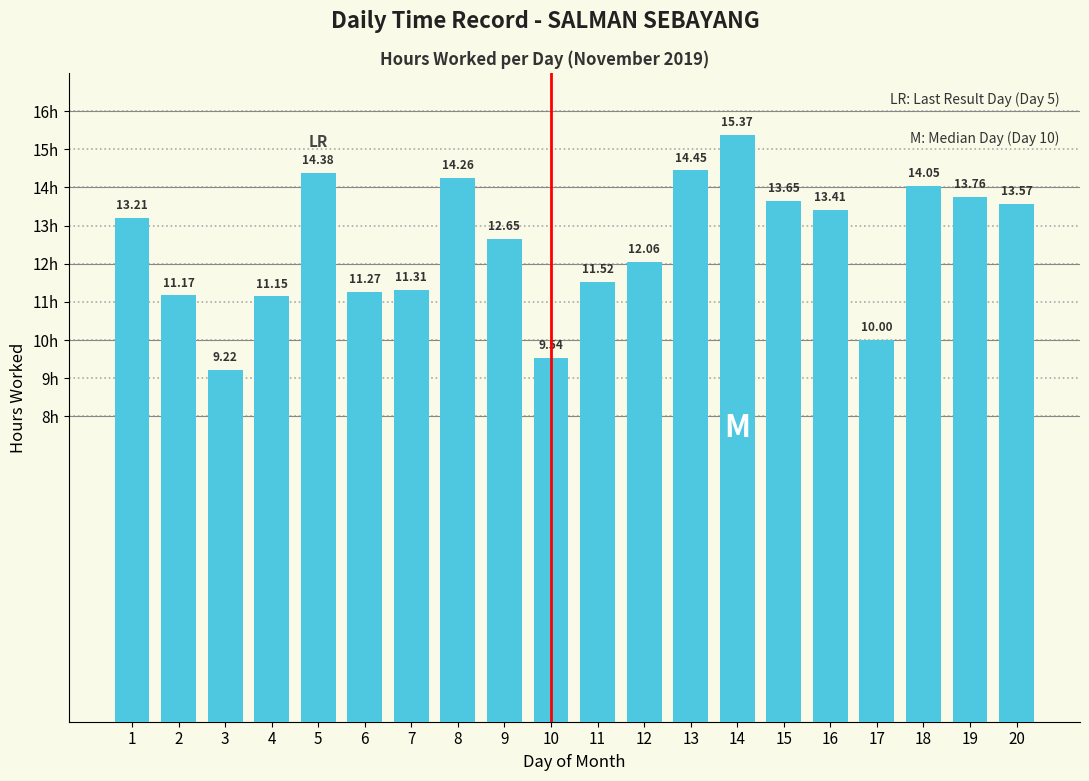

What value does the data have at 4?

11.2